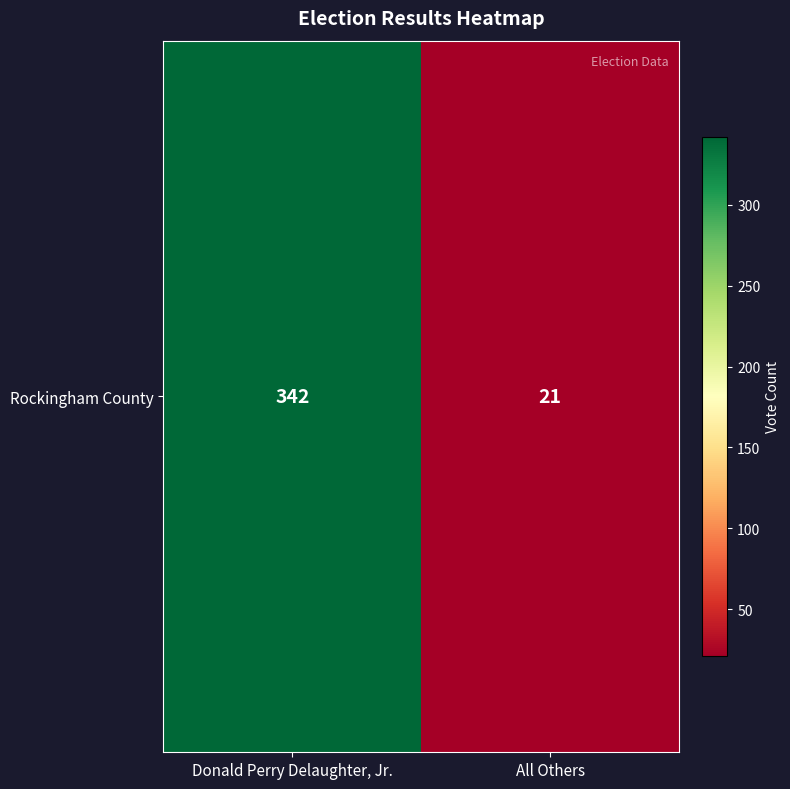

Rank the categories by value from lowest to highest.

All Others, Donald Perry Delaughter, Jr.